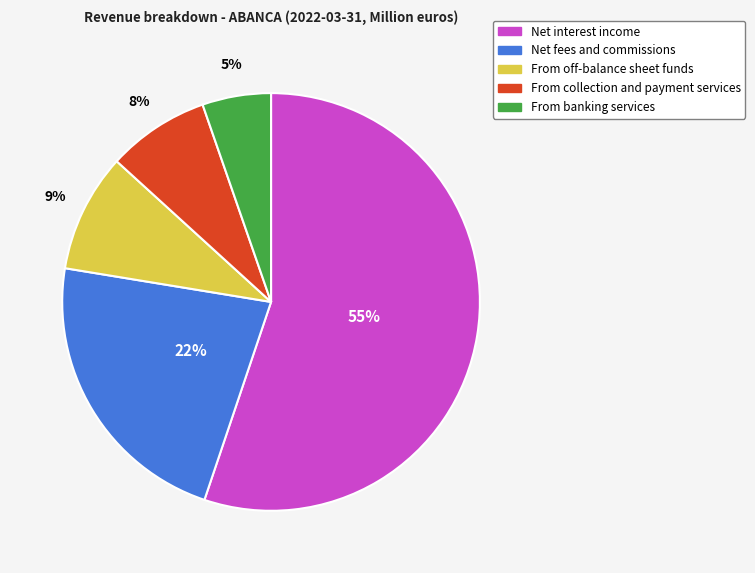

Is it true that From off-balance sheet funds is 9% of the pie?

True